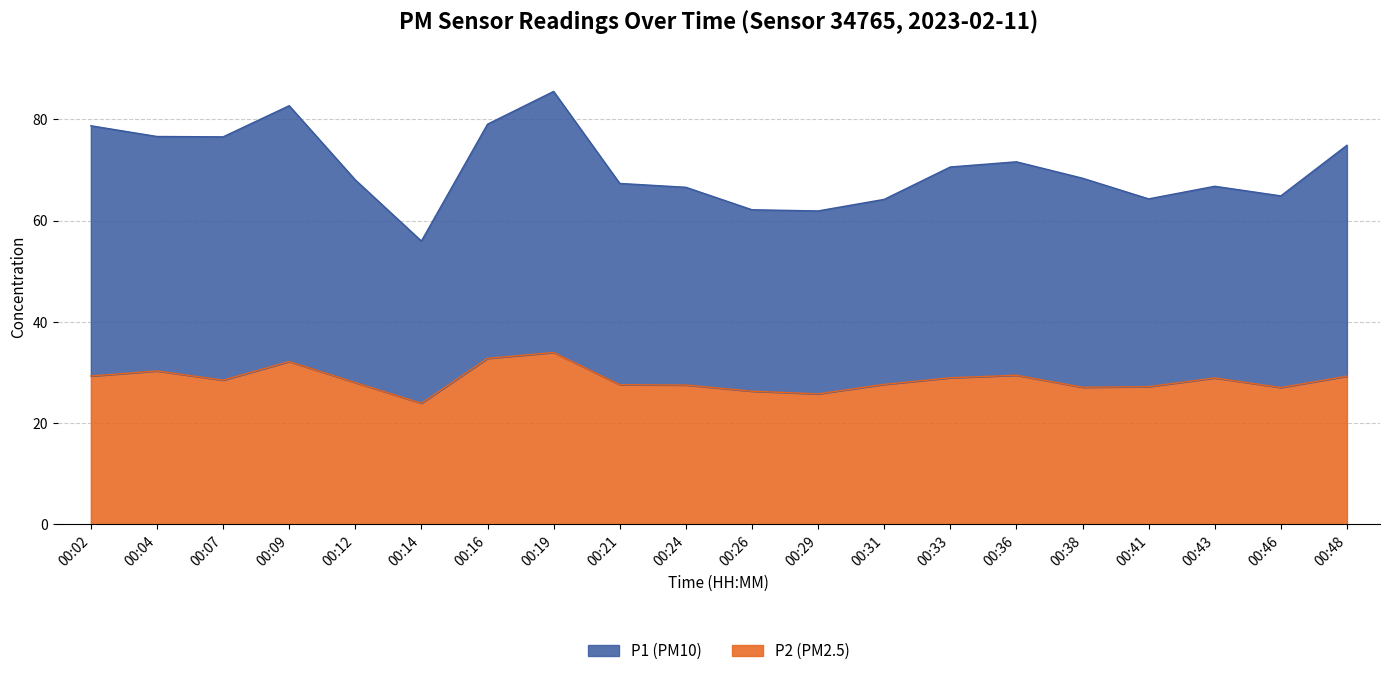

Is the value of P2 at 00:36 greater than the value of P1 at 00:04?

No